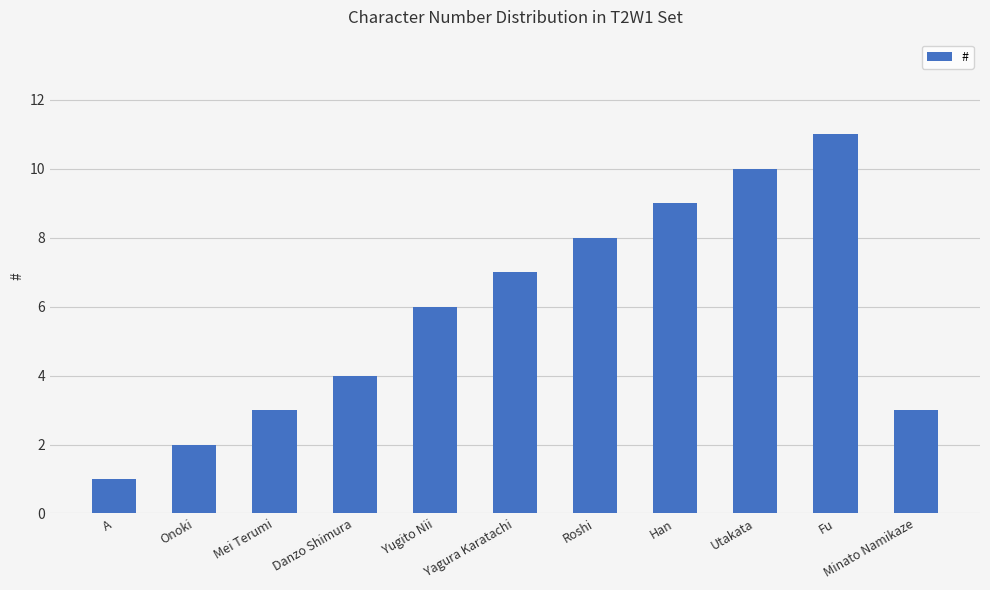

What is the label of the 10th bar from the right?

Onoki